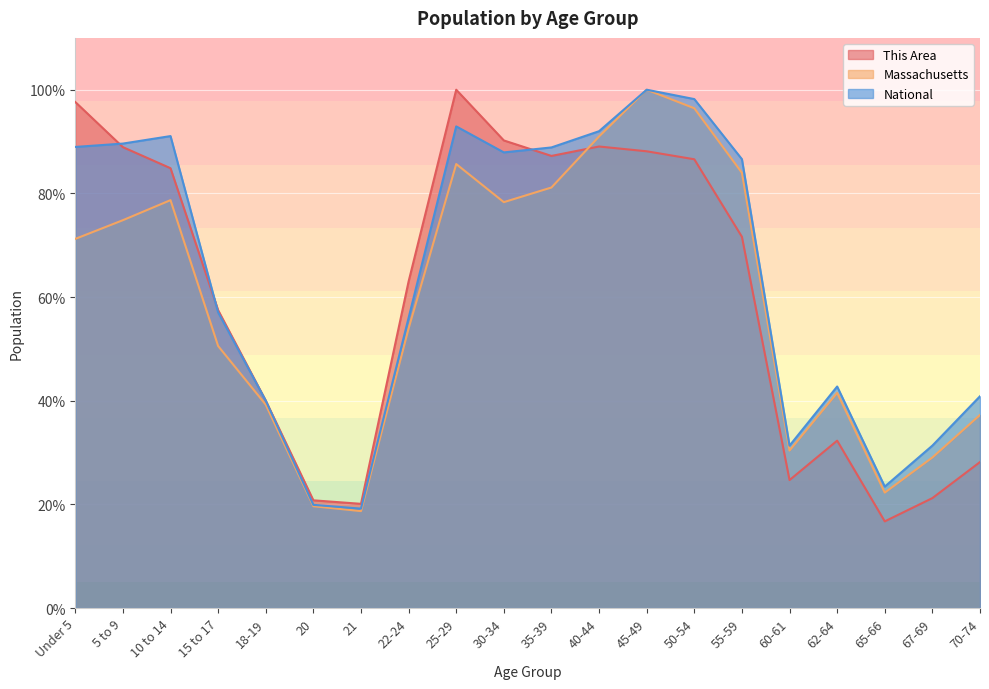

Which series has the largest range (max minus min)?

This Area